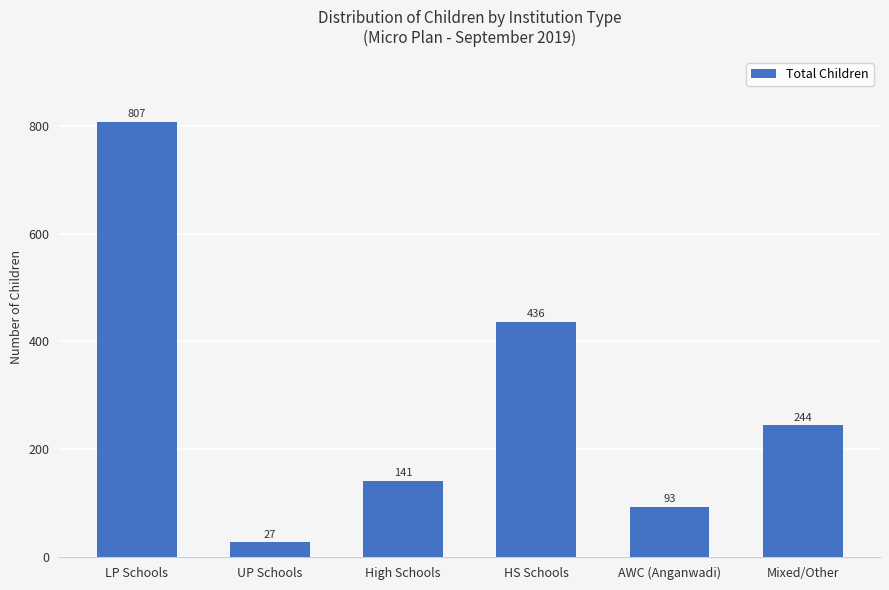

Approximately how many times larger is the value at AWC (Anganwadi) compared to LP Schools?

0.1